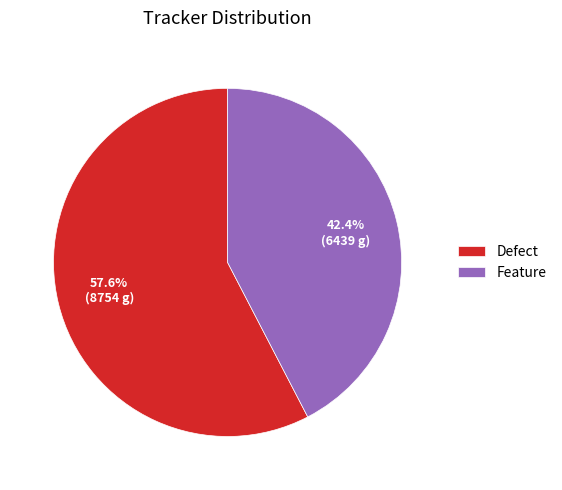

Approximately how many times larger is the value at Feature compared to Defect?

0.7